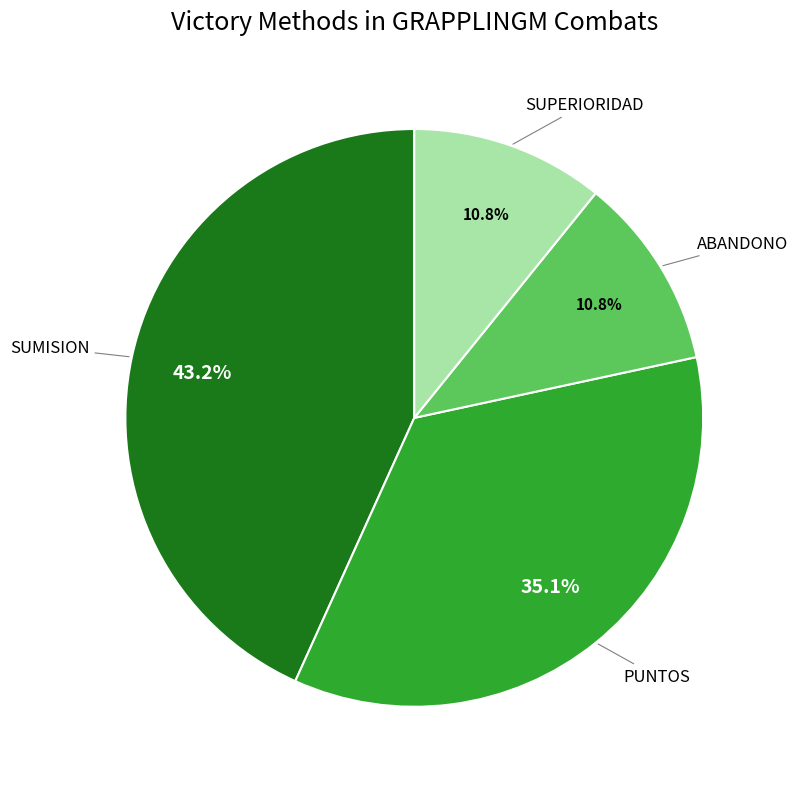

What is the largest slice in the pie chart?

SUMISION